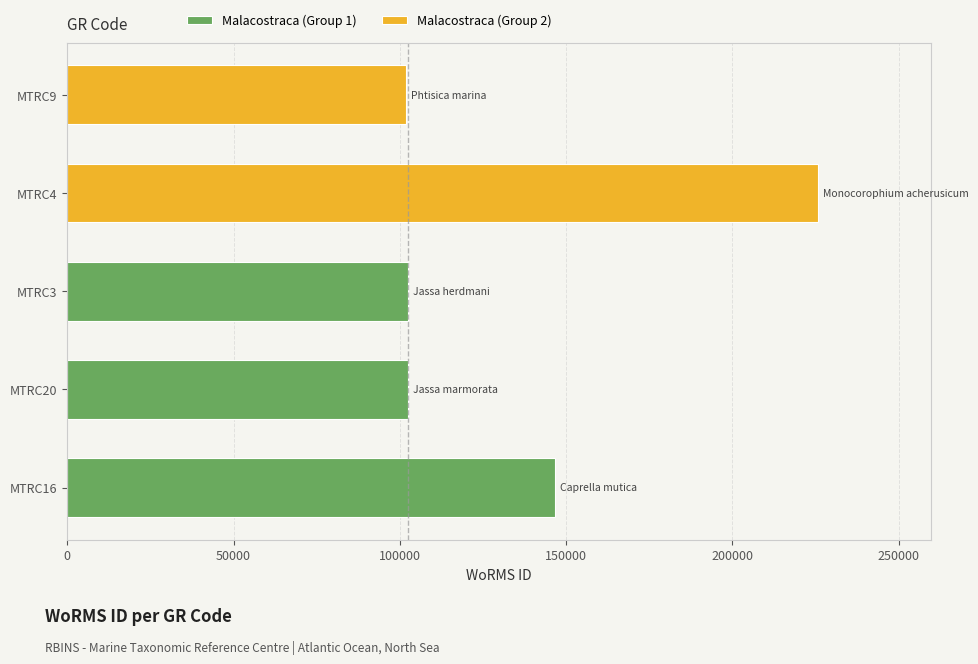

Reading left to right, extract all data points from this chart.

146768	102433	102432	225814	101864